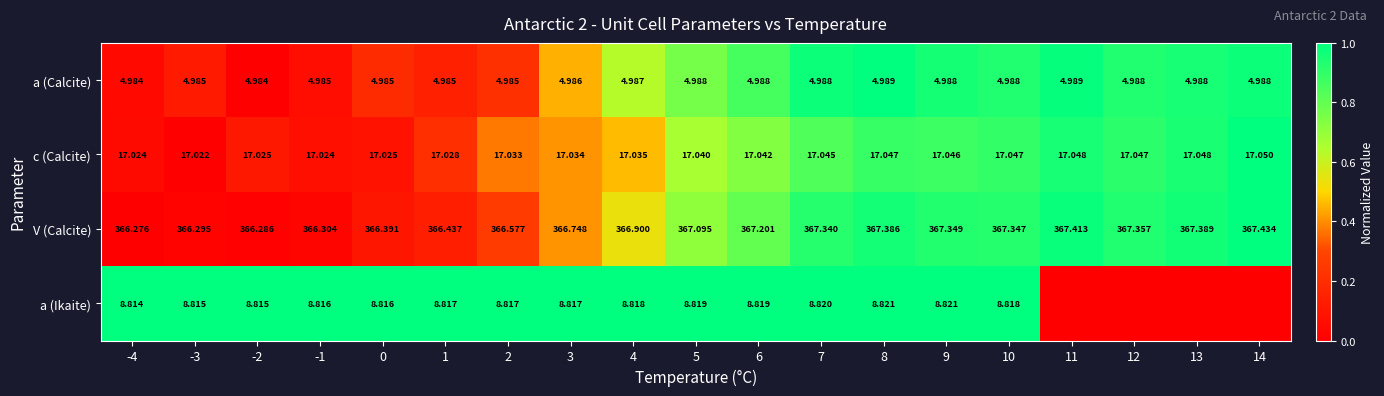

Rank the series at -4 from lowest to highest value.

a (Calcite), a (Ikaite), c (Calcite), V (Calcite)